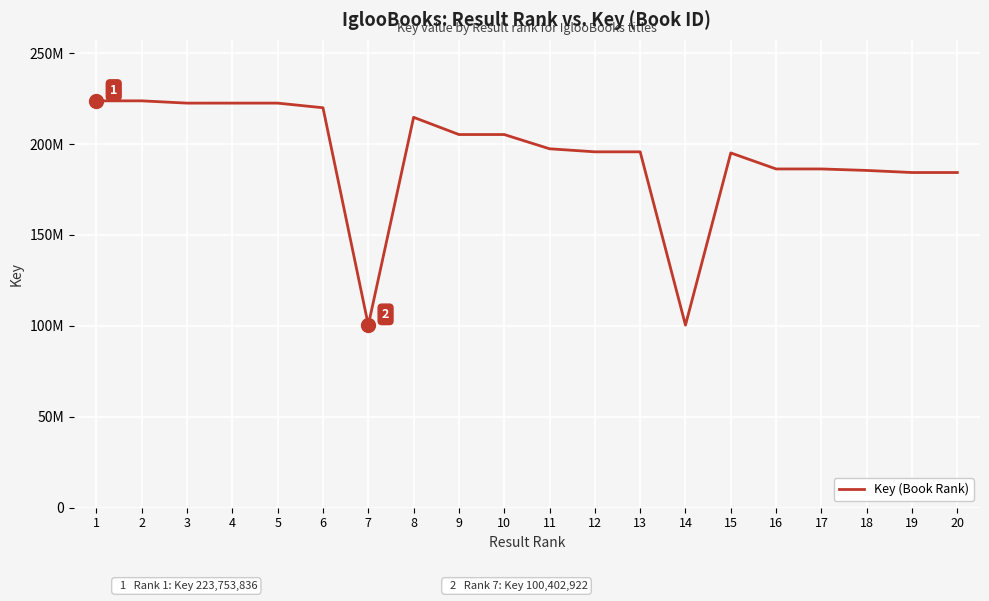

At which category does the data reach its first local valley?

3